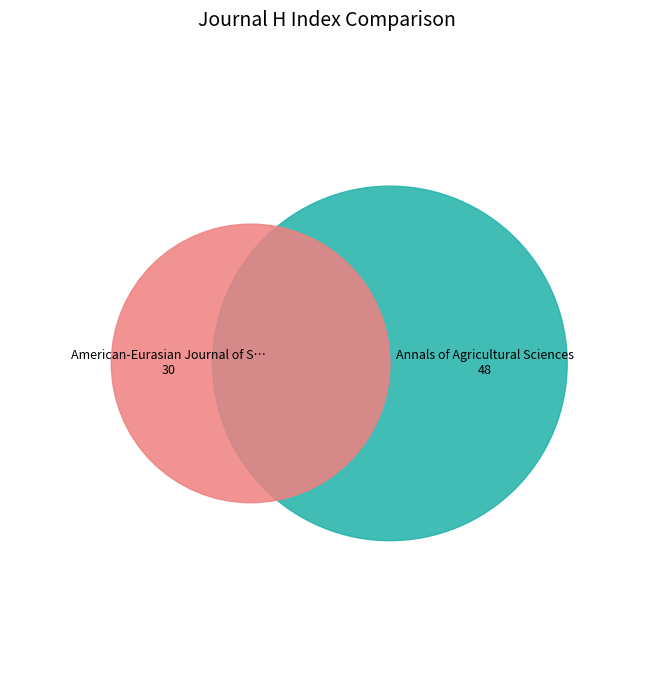

Is it true that Annals of Agricultural Sciences is 71% of the pie?

False